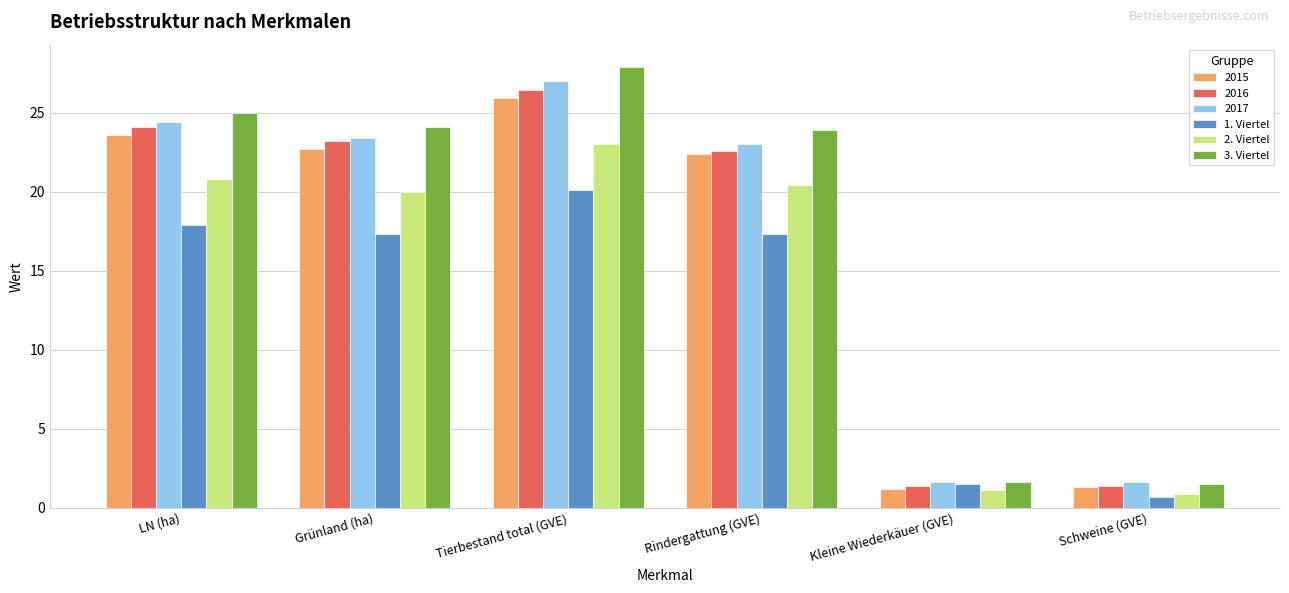

Between LN (ha) and Grünland (ha), which series saw the biggest shift?

2017